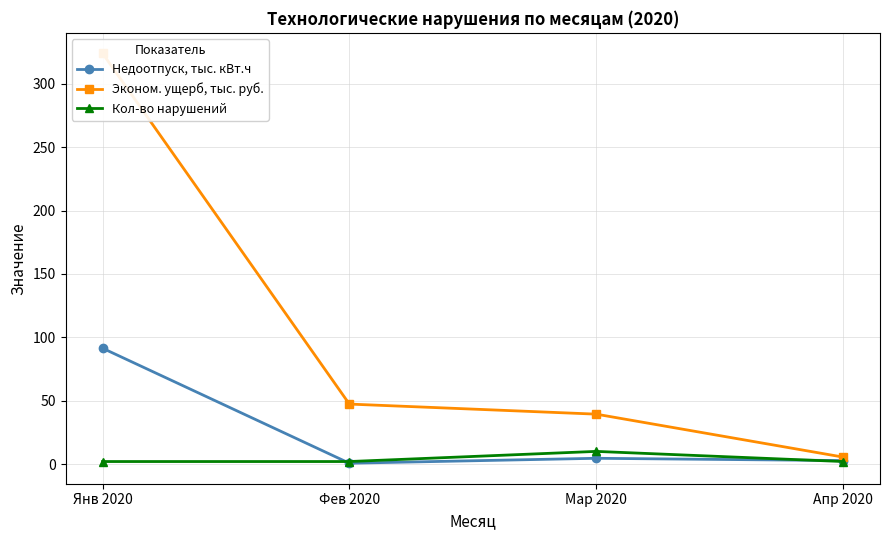

What is the maximum value for Кол-во нарушений?

10.0